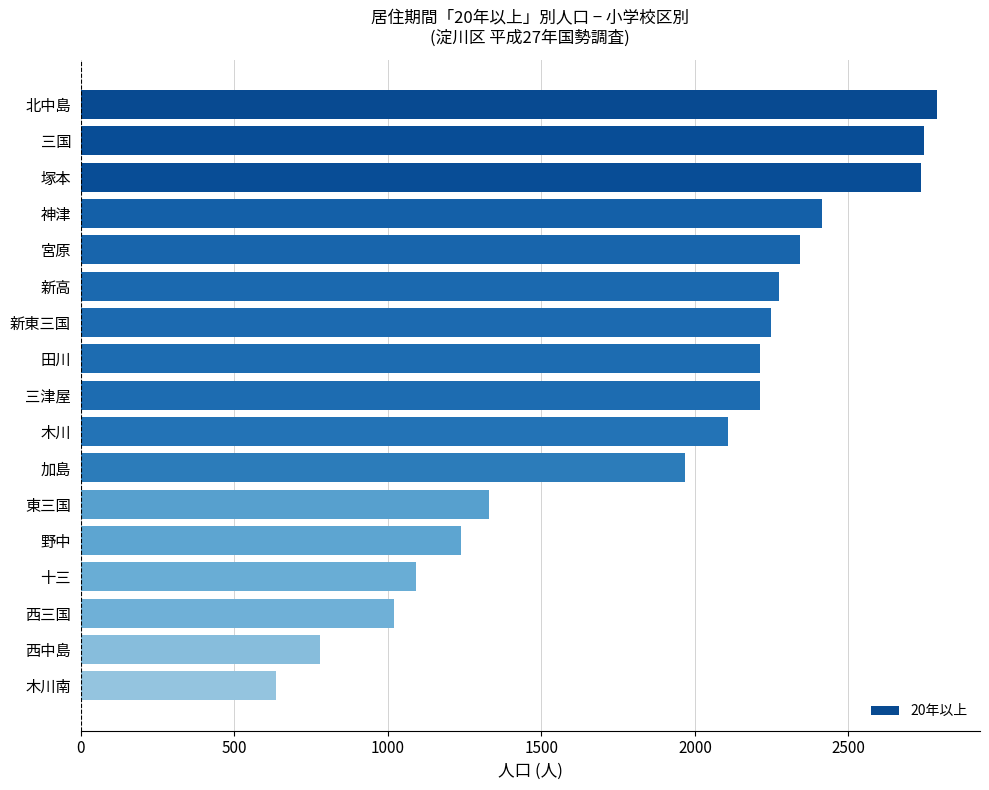

Where is the data nearest to the value 1712?

加島